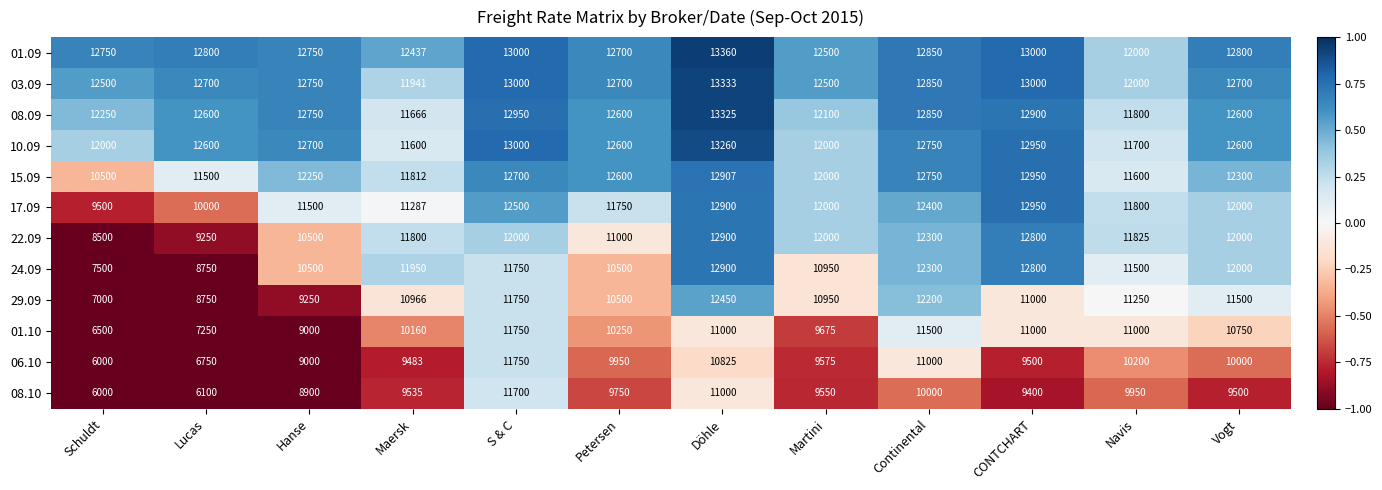

What is the difference between the maximum and minimum values in the 24.09 series?

5400